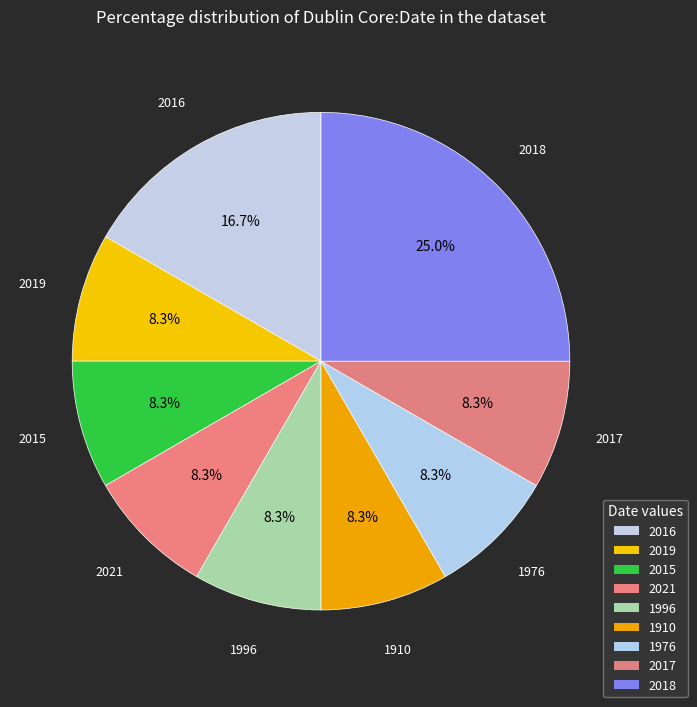

To the nearest percent, what is the combined percentage of 1996 and 2018?

33%